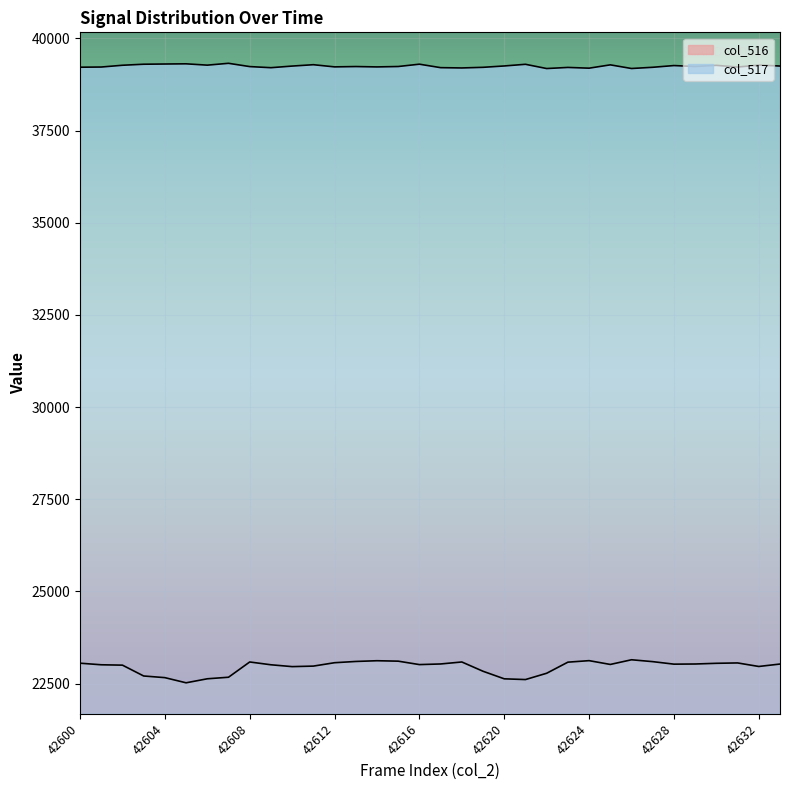

Which series changed the most between 42600 and 42602?

col_516